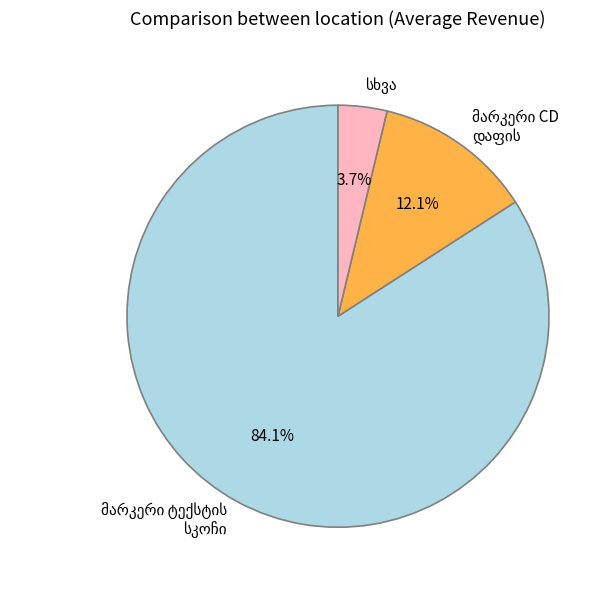

Is there a majority slice in this chart?

Yes